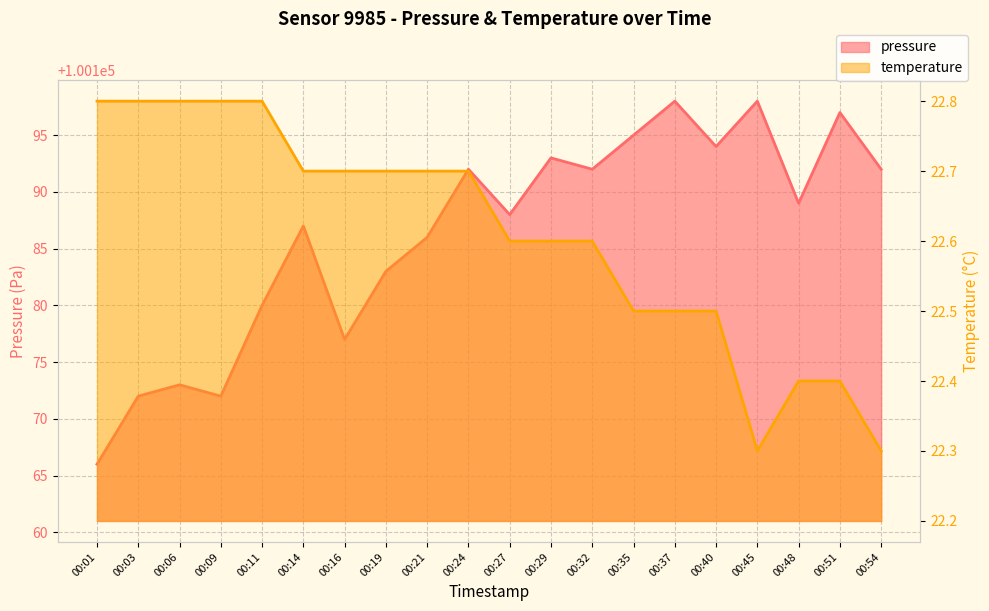

Rank the series at 00:27 from lowest to highest value.

temperature, pressure